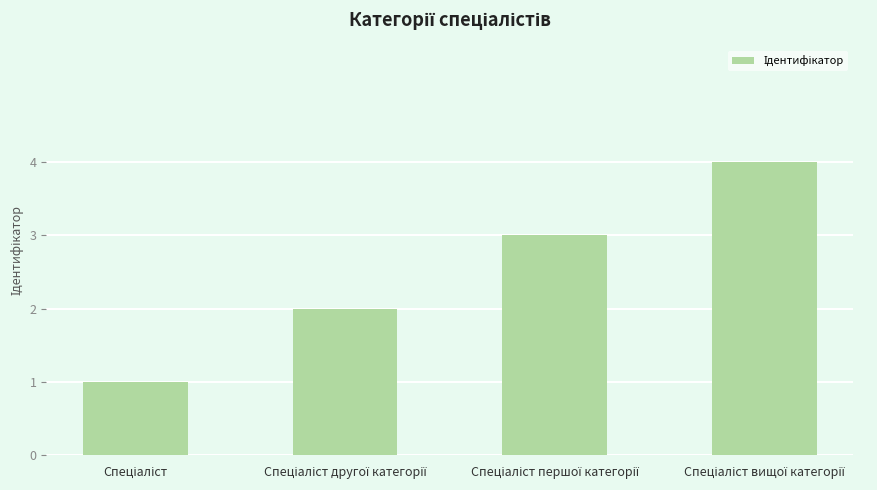

What is the sum of all values?

10